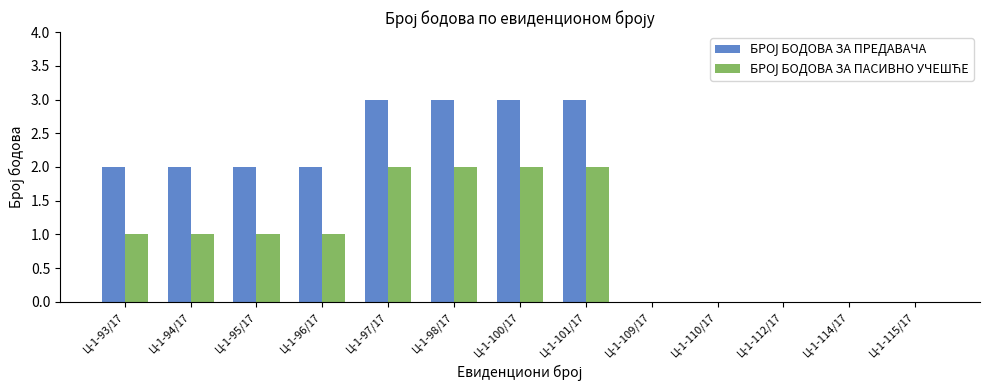

What is the total value across all series at Ц-1-94/17?

3